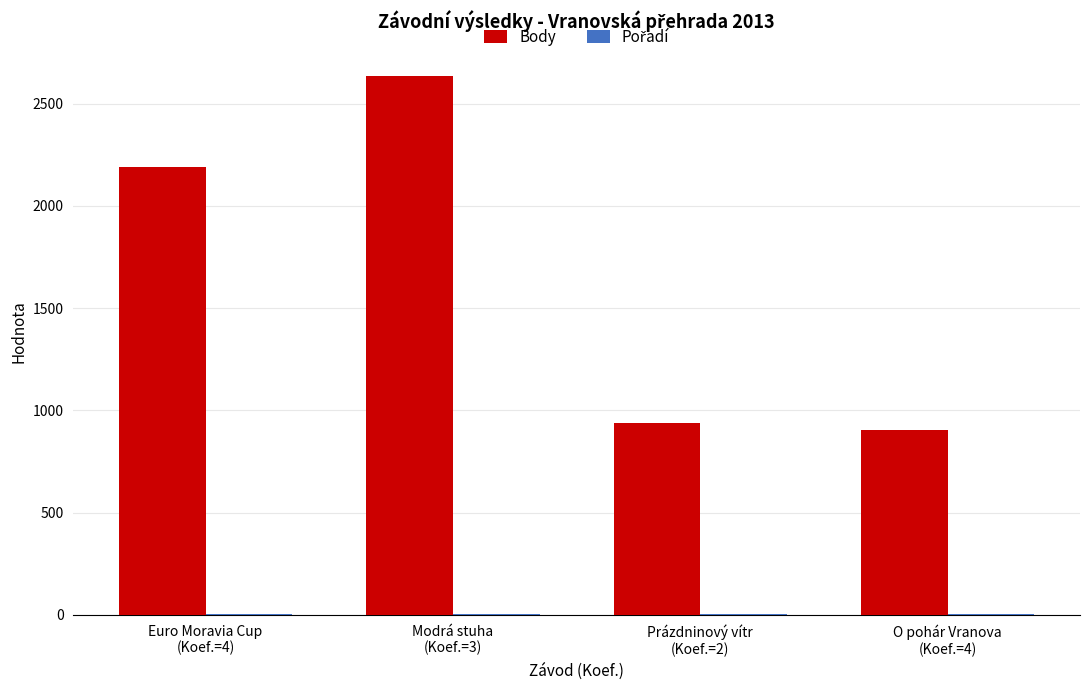

At which label is Body closest to 1770?

Euro Moravia Cup
(Koef.=4)